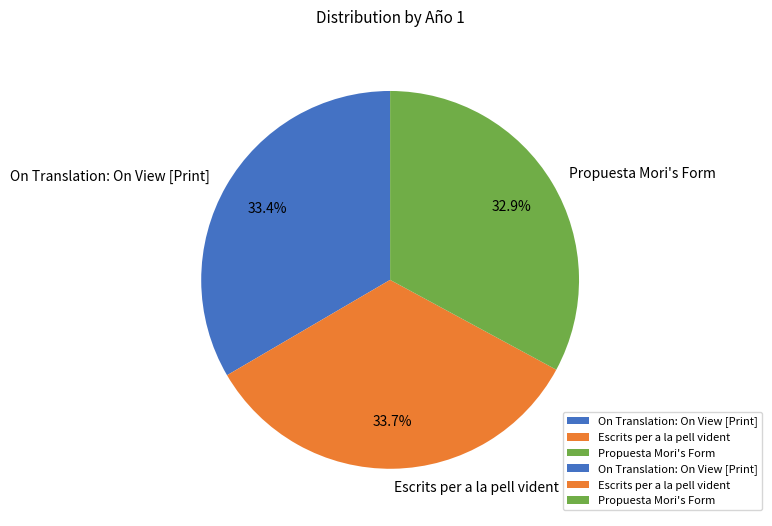

What is the ratio of the value at Escrits per a la pell vident to the value at Propuesta Mori's Form?

1.0